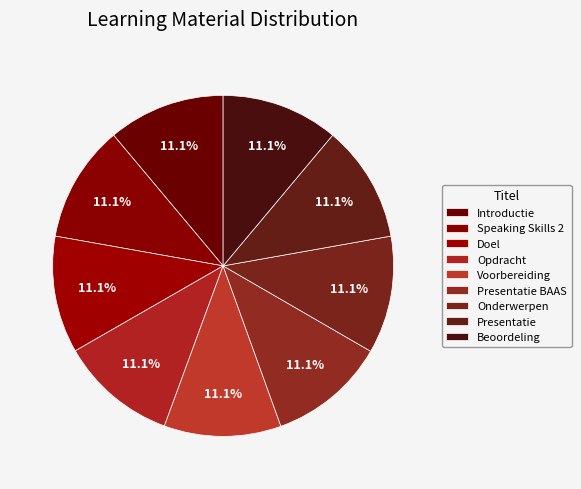

What portion of the pie excludes Introductie?

88.9%